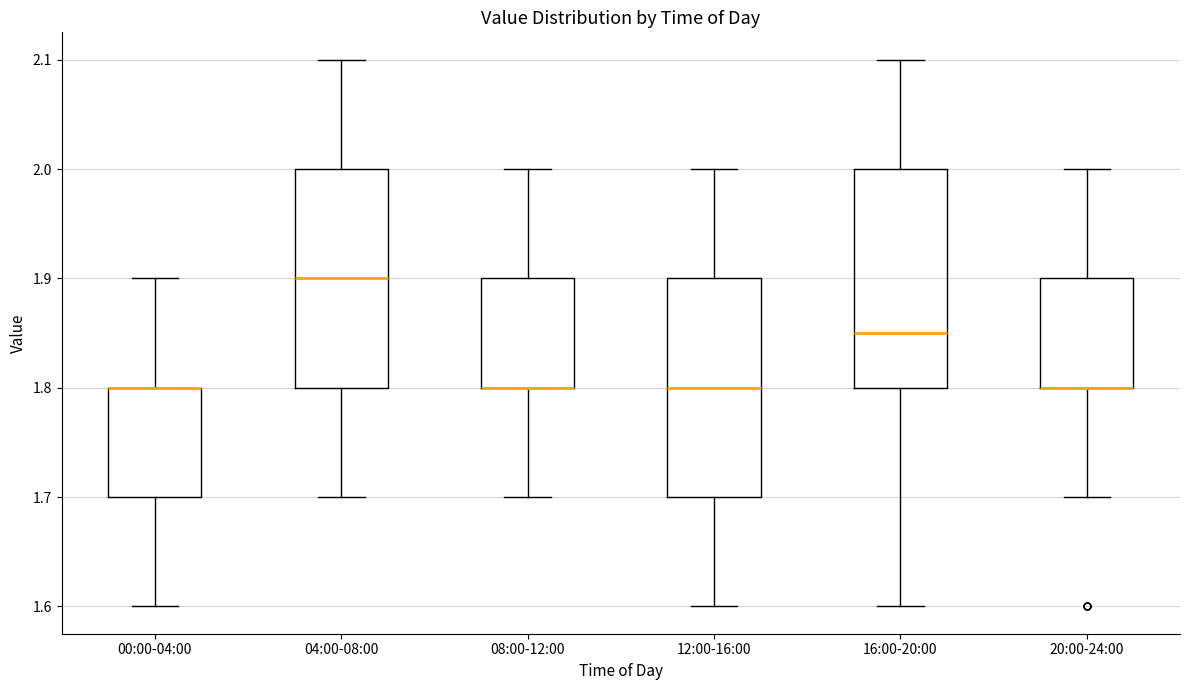

Where is the lower edge of the box for 20:00-24:00 on the y-axis? The values are not printed on the chart, so give them approximately, as read against the axis.

1.80